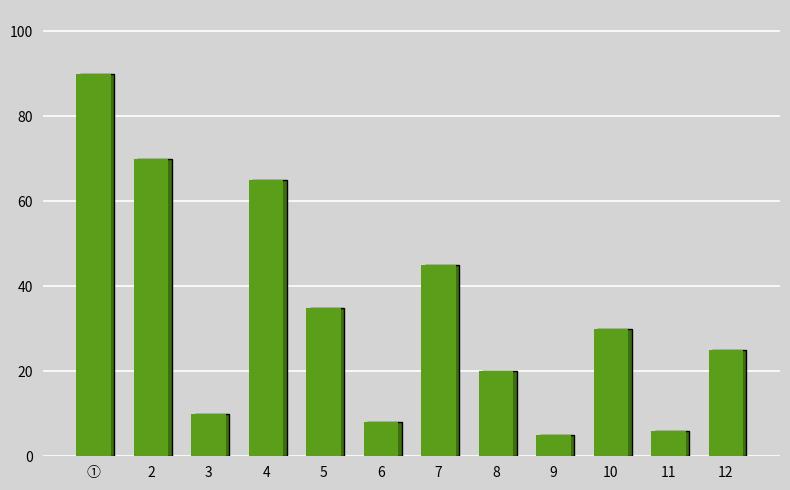

List the labels in order of value, smallest first.

9, 11, 6, 3, 8, 12, 10, 5, 7, 4, 2, ①